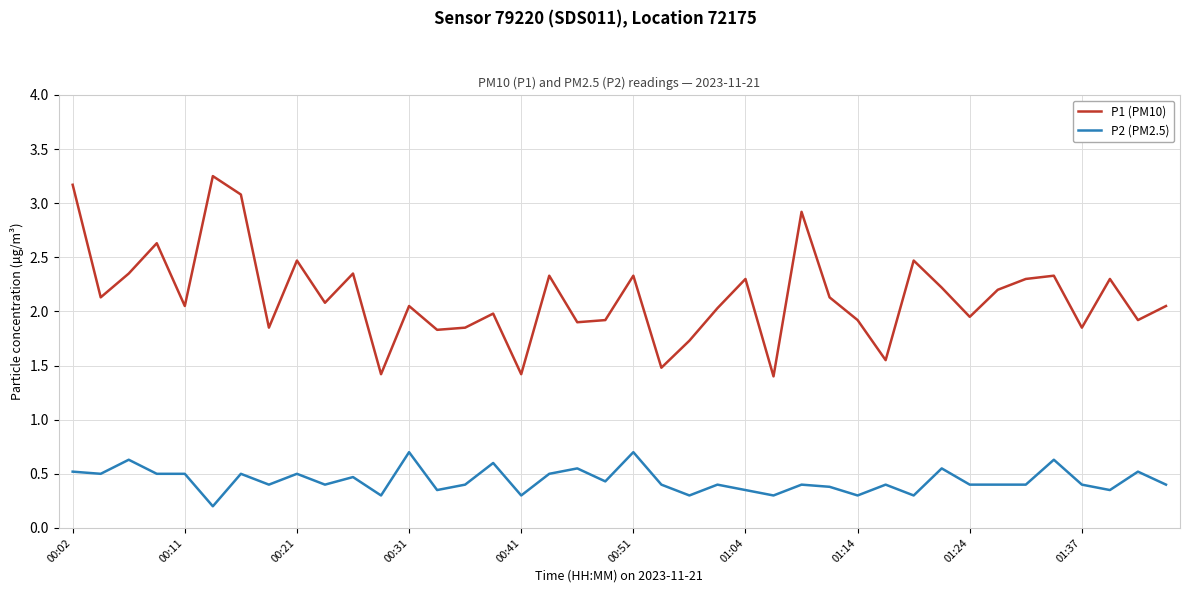

What is the difference between the maximum and minimum values in the P2 (PM2.5) series?

0.5